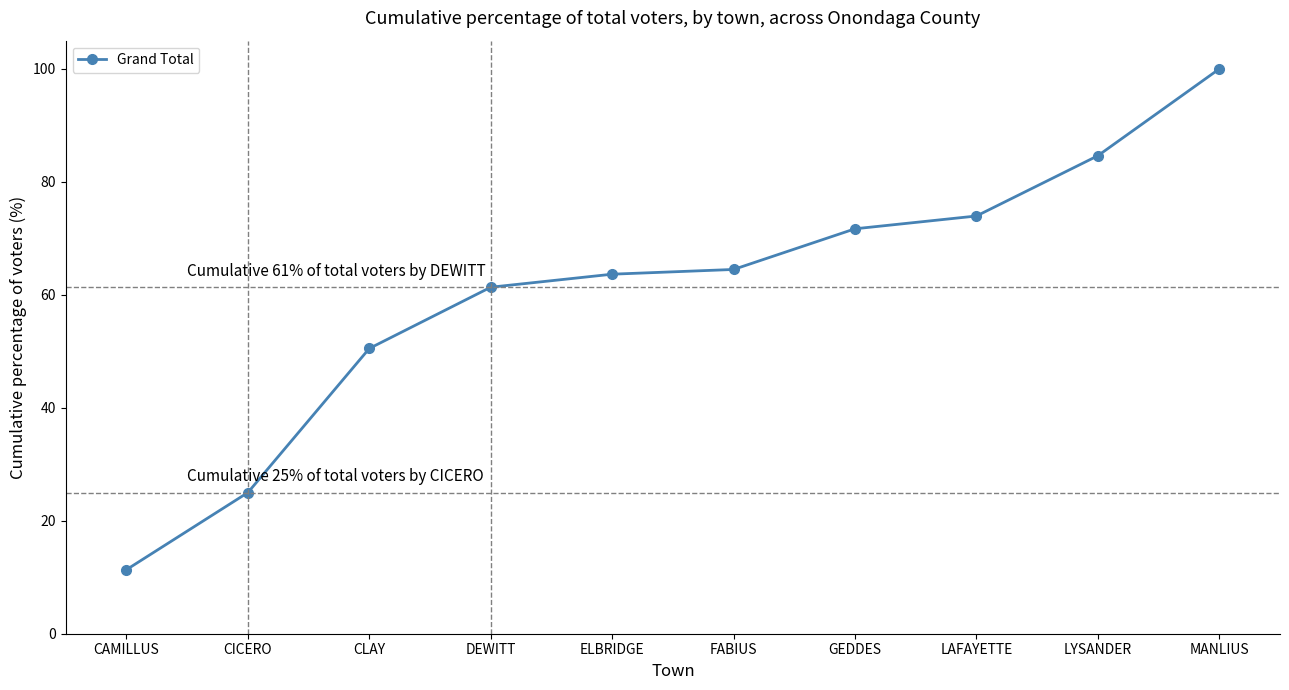

Between CICERO and DEWITT, which is larger?

DEWITT